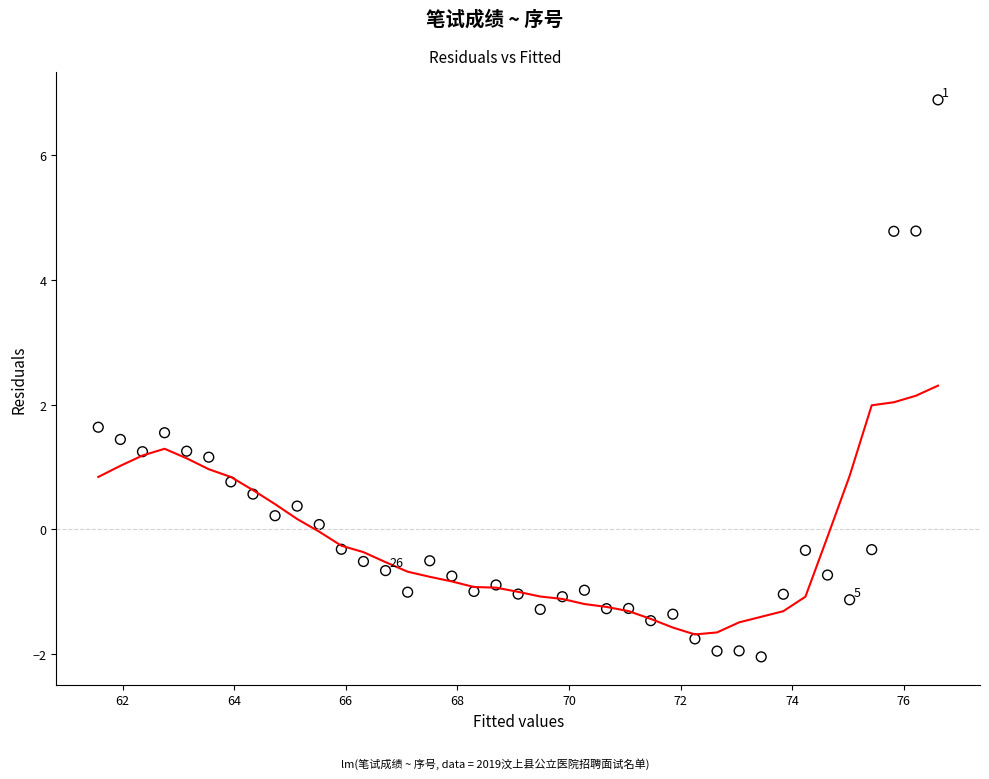

What is the range of Y values (max minus min)?

8.9